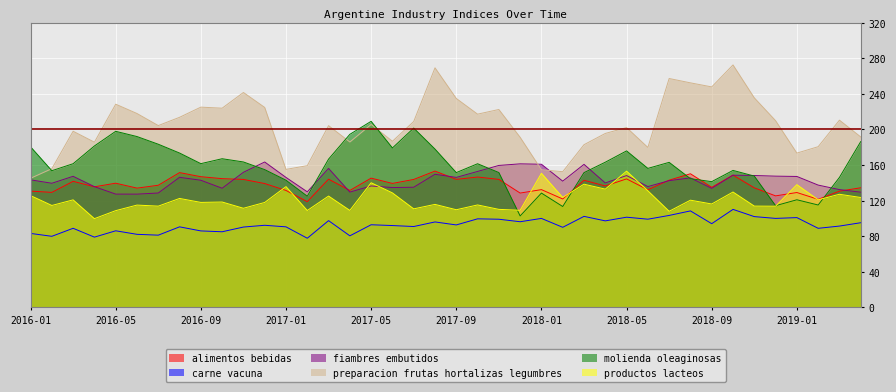

Where does the alimentos_bebidas series first go above 139?

2016-03